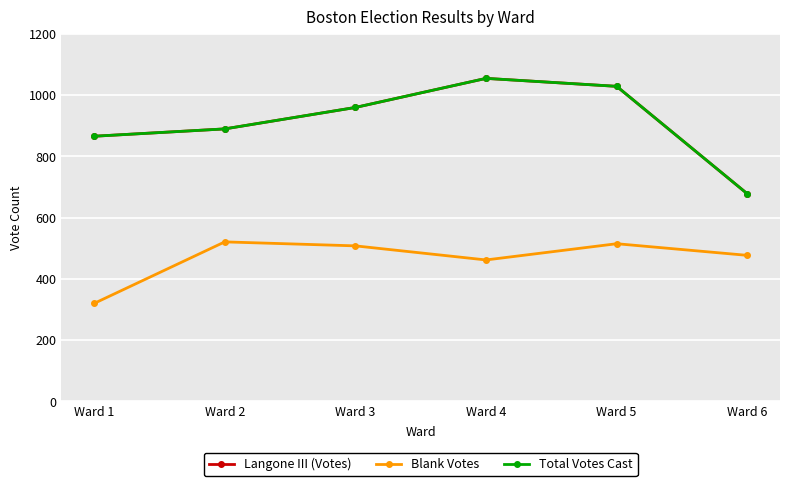

Which series has the widest spread of values?

Langone III (Votes)